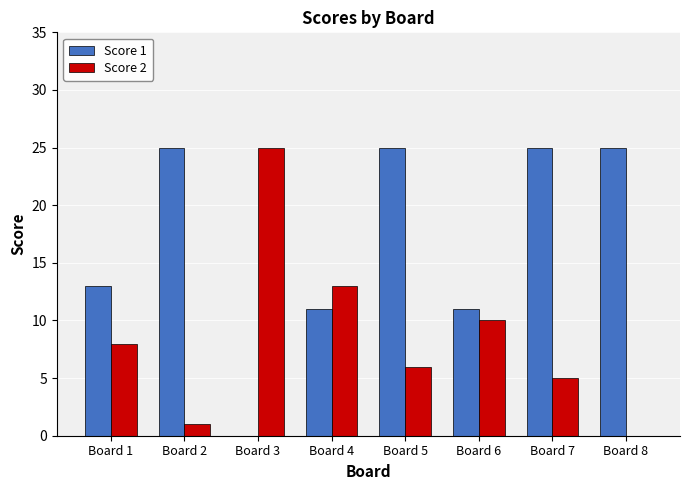

How many series are shown in this chart?

2